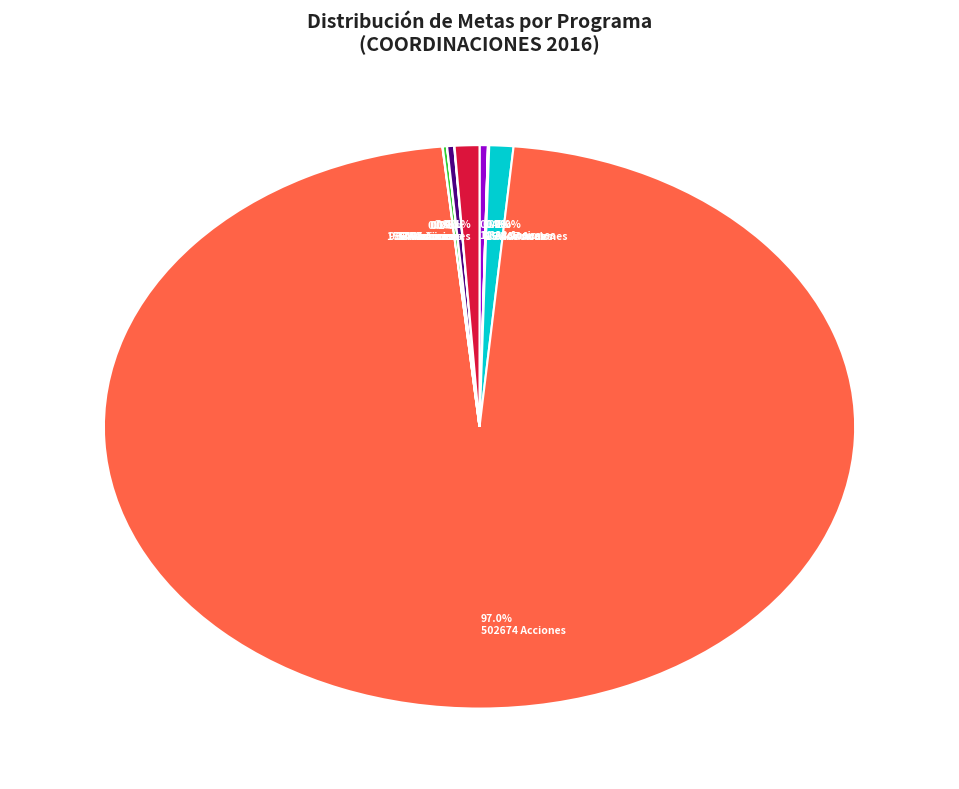

Is 0.4% 1838 Acciones the majority of the pie?

No